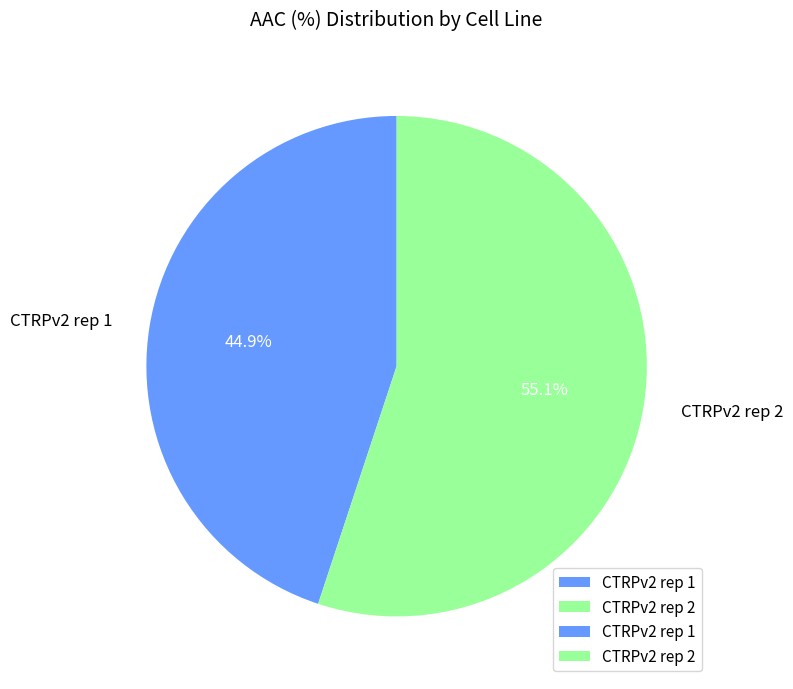

How many slices are in this pie chart?

2